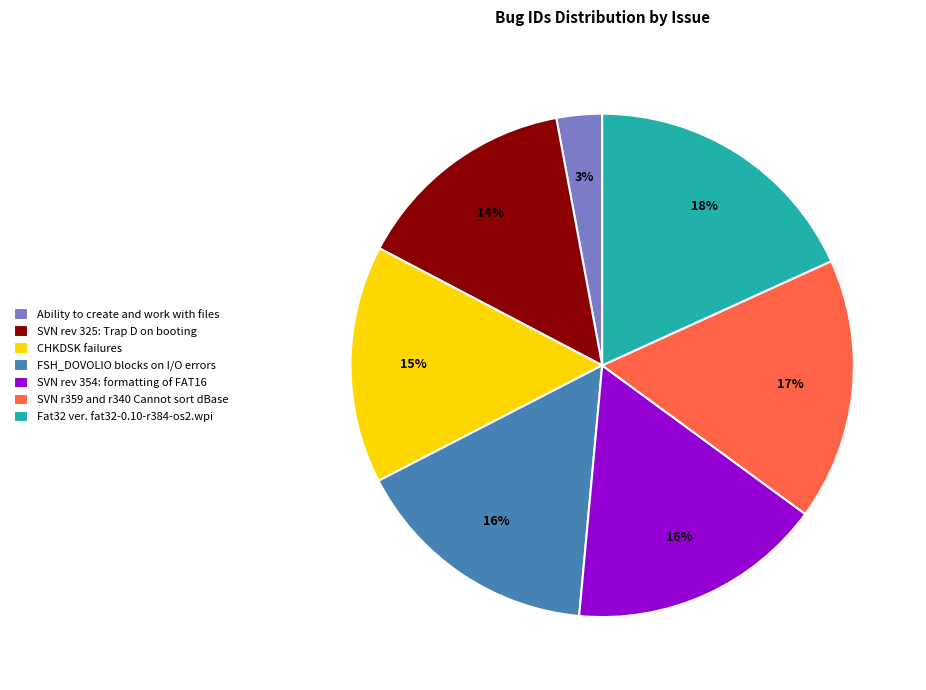

Is it true that FSH_DOVOLIO blocks on I/O errors is 16% of the pie?

True